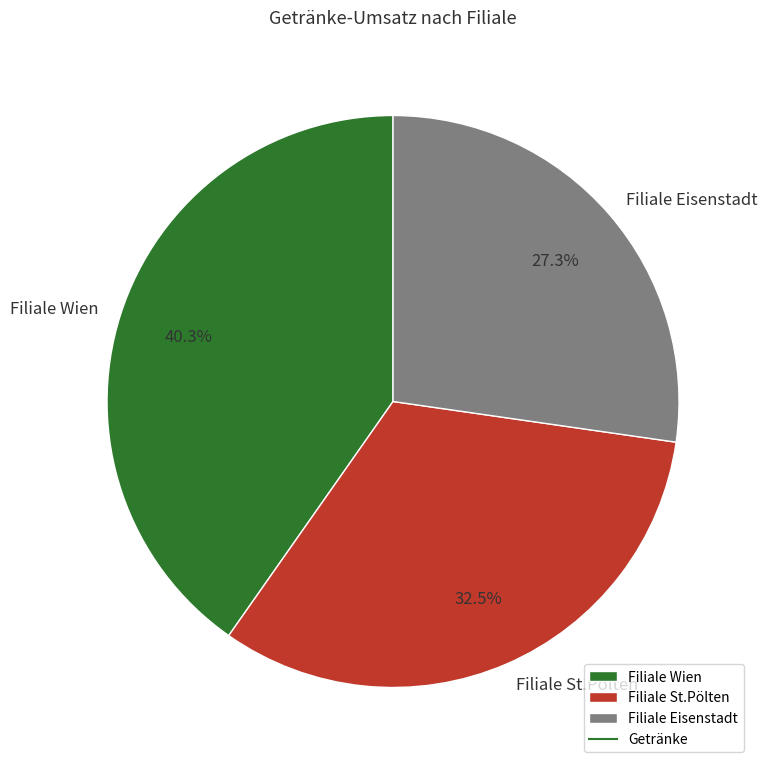

Count the number of slices in the pie.

3